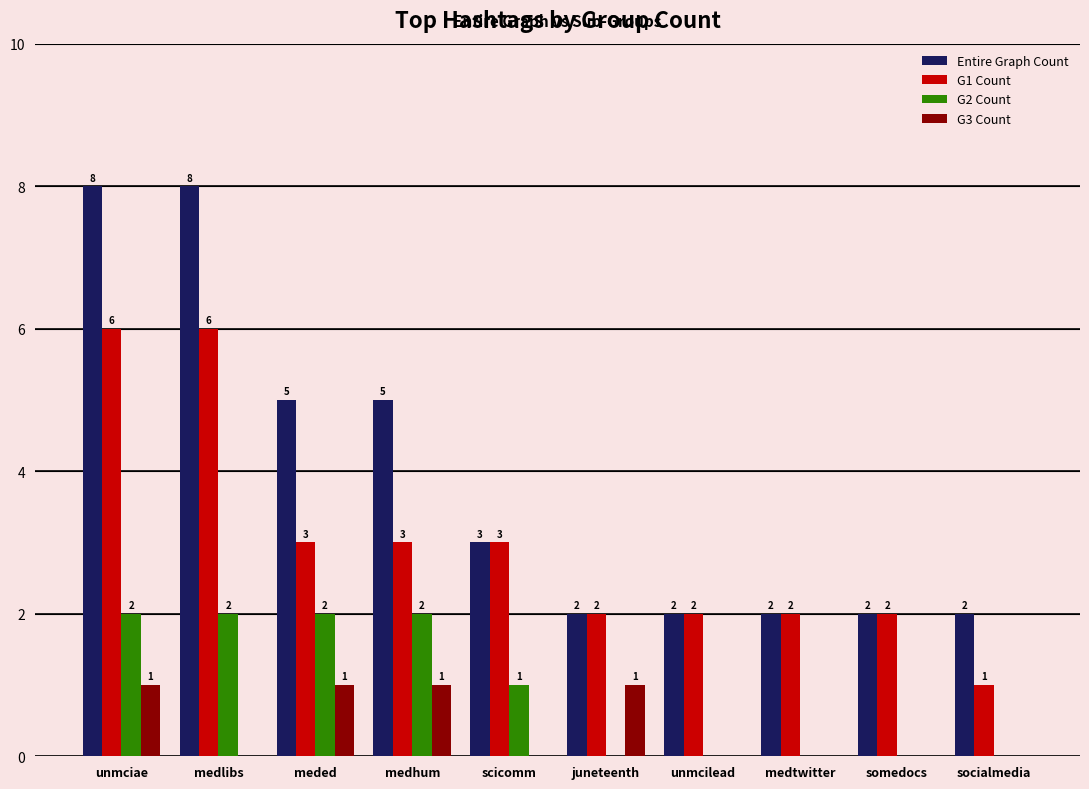

What is the highest value of the G1 Count series?

6